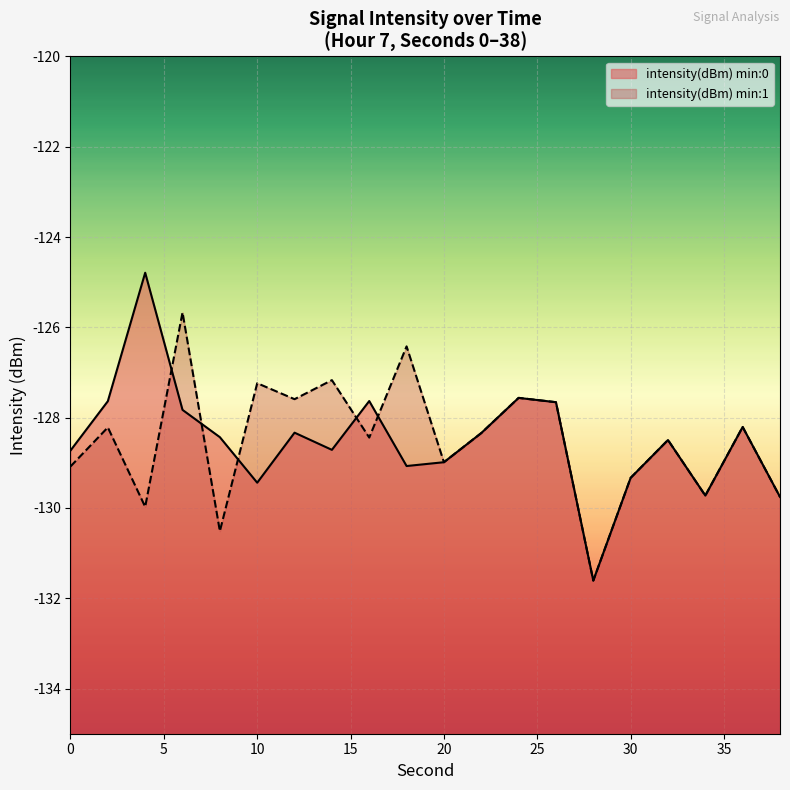

What is the difference between the values at 18 and 10?

0.4